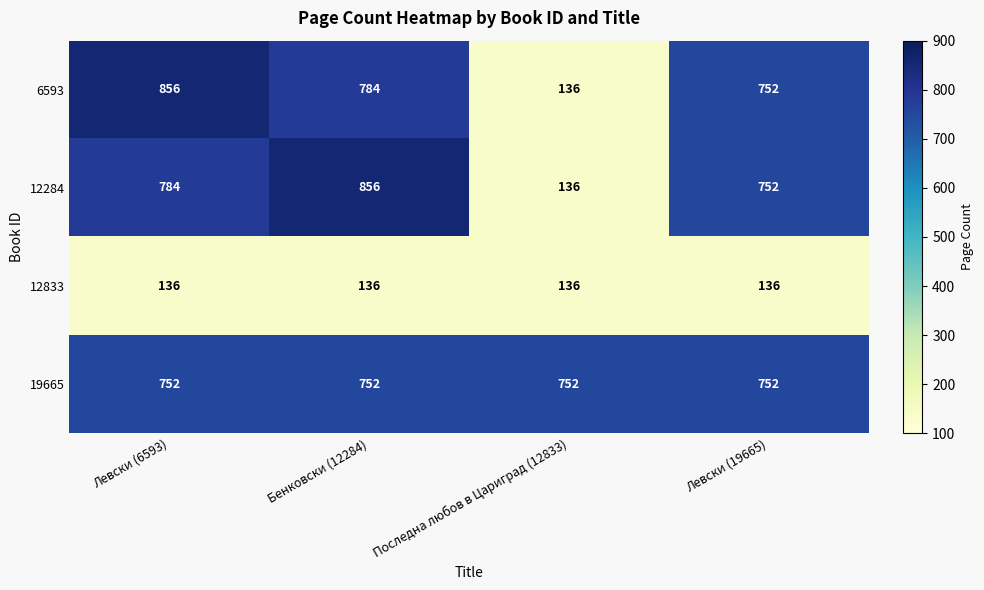

What is the maximum value shown in the chart?

856